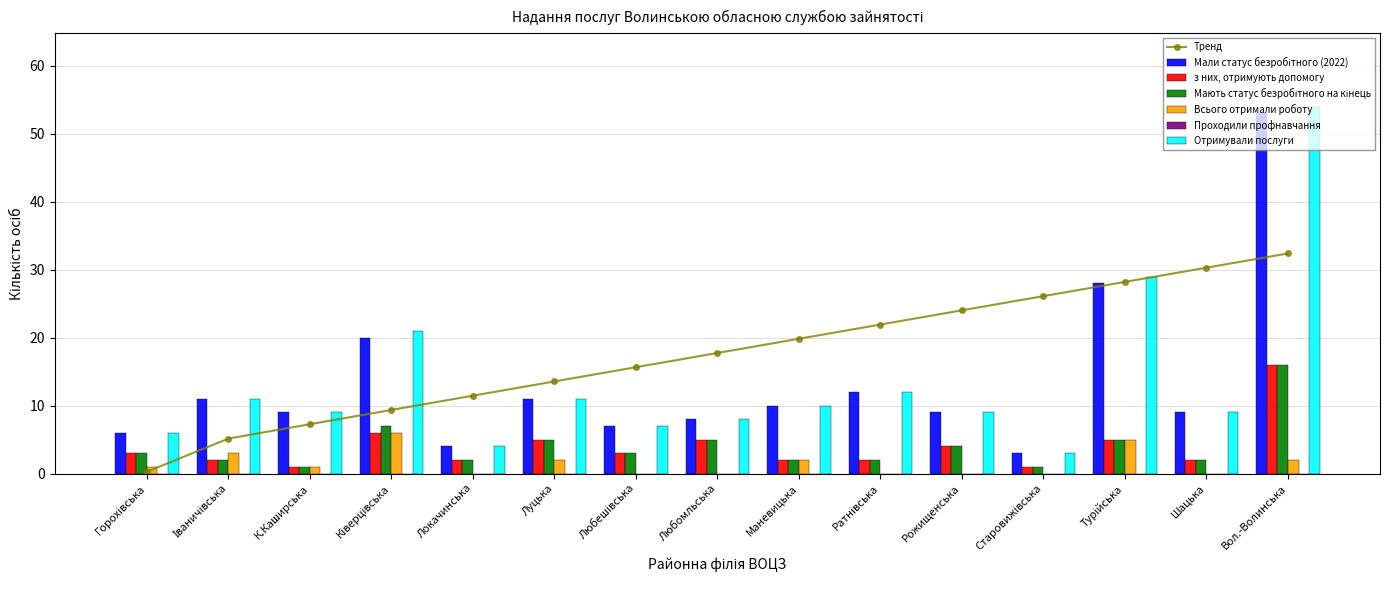

What is the label of the 2nd bar from the right?

Шацька